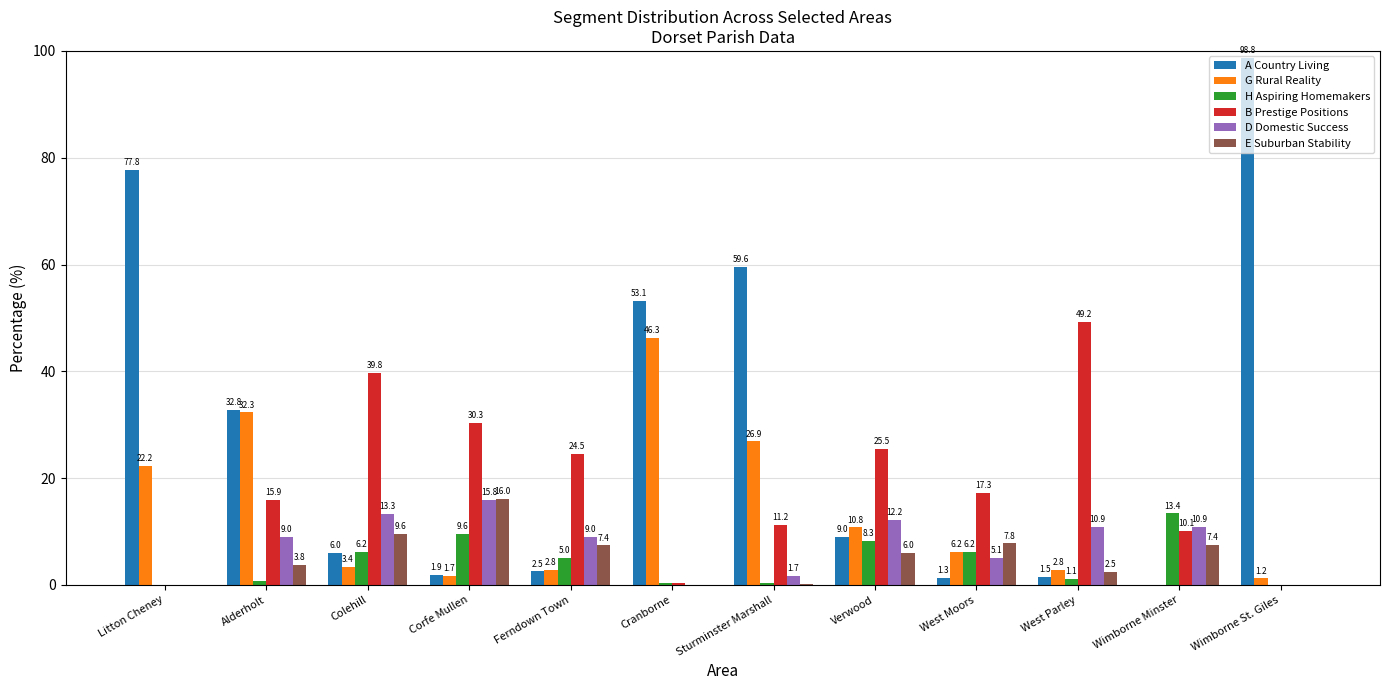

Which series changed the most between Corfe Mullen and Cranborne?

A Country Living